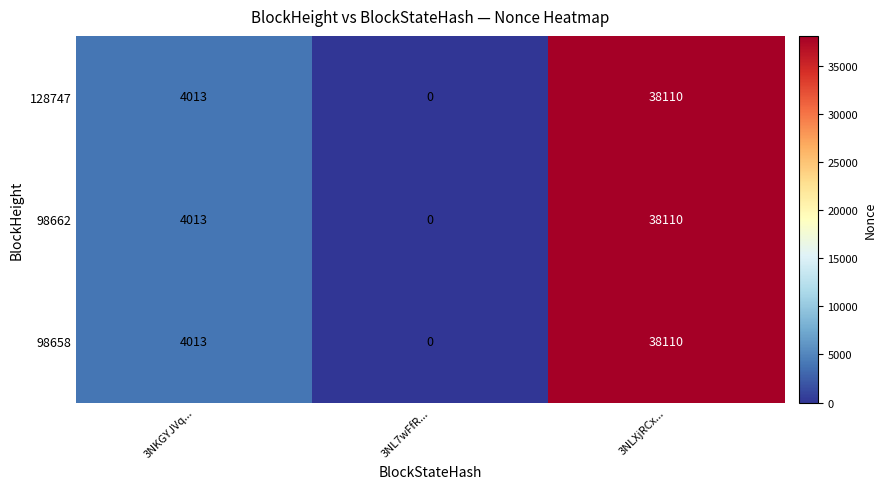

At which category is the sum across all series the highest?

3NLXjRCx...